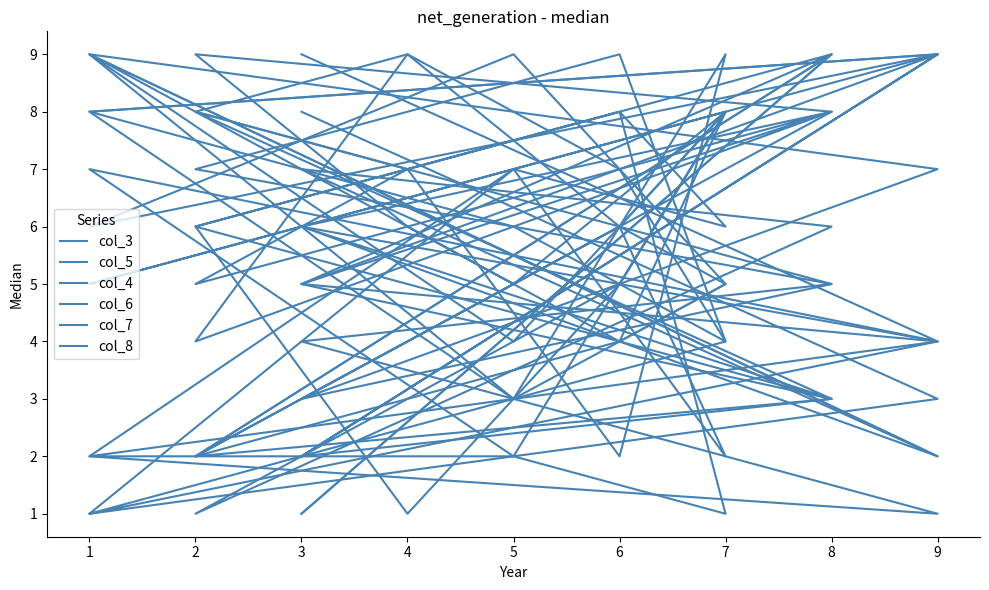

Where do col_4 and col_6 first cross each other?

3 and 9